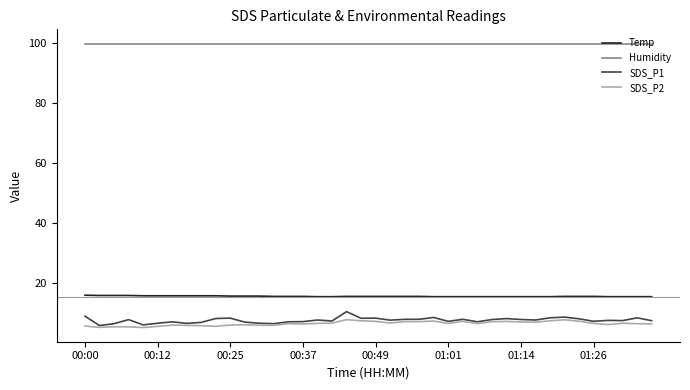

What is the maximum value shown in the chart?

99.9